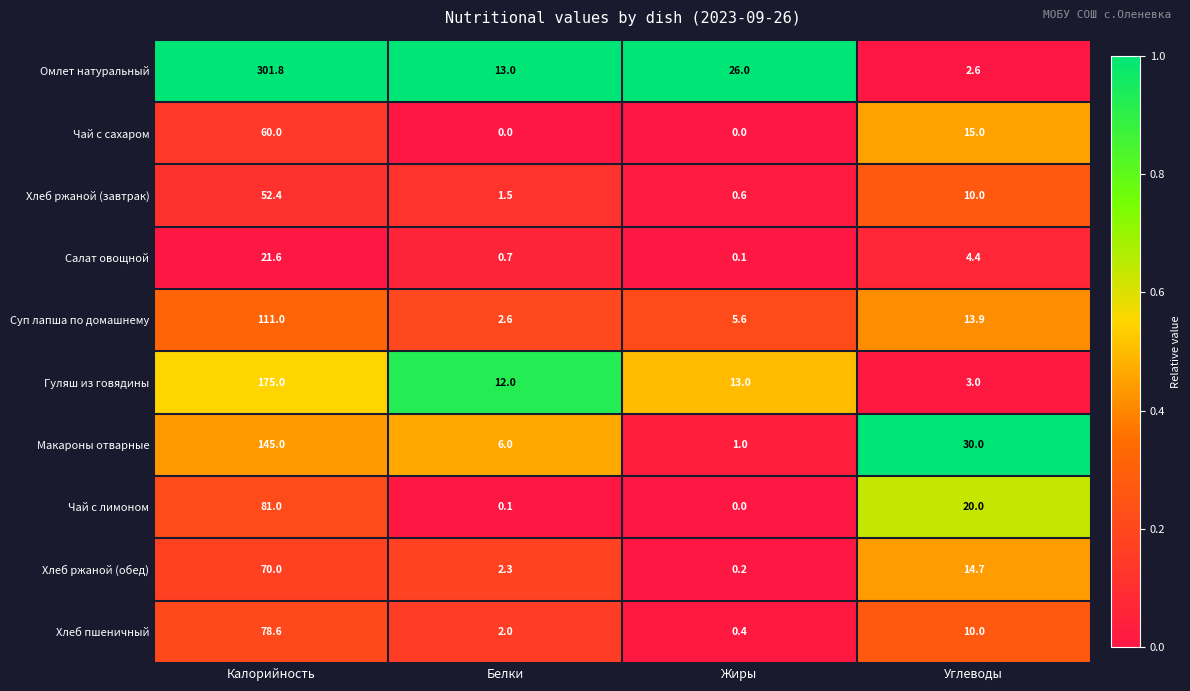

How many data points does each series have?

4